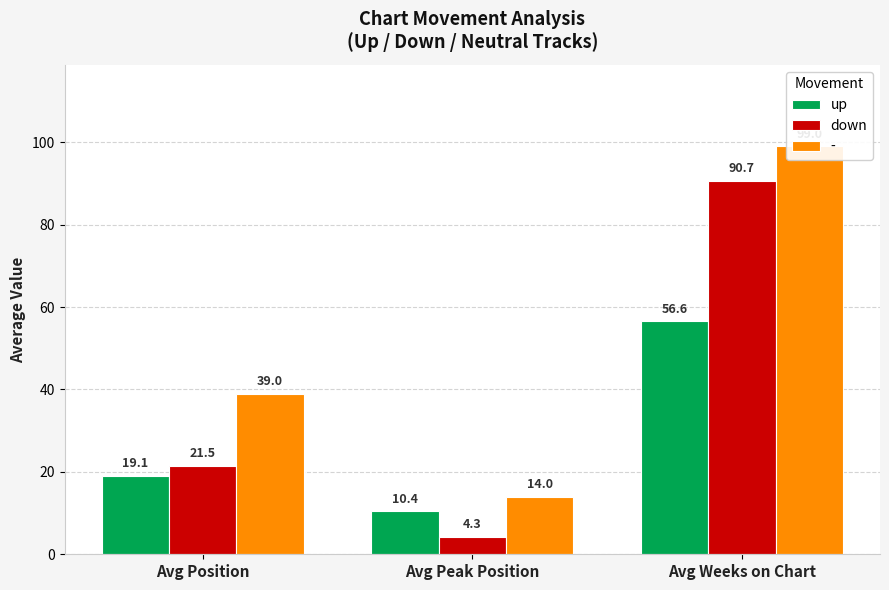

What is the difference between the highest and lowest values at Avg Position?

2.4